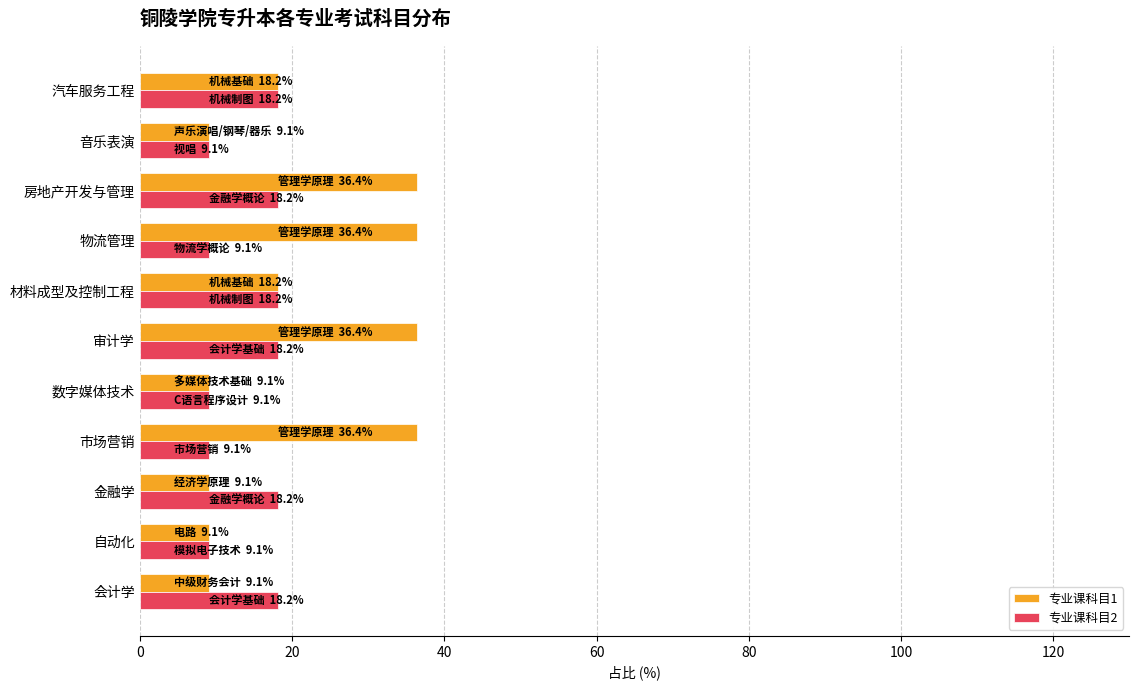

True or false: 专业课科目2 has a value of 12.6 at 材料成型及控制工程.

False